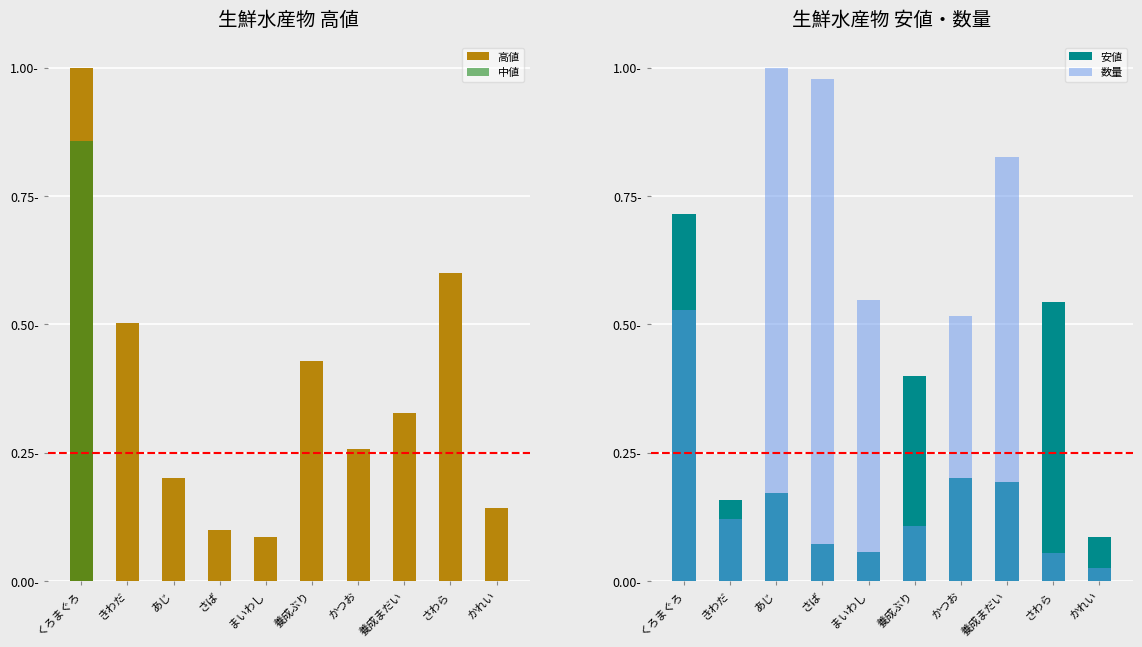

What is the label of the 8th bar from the right?

あじ